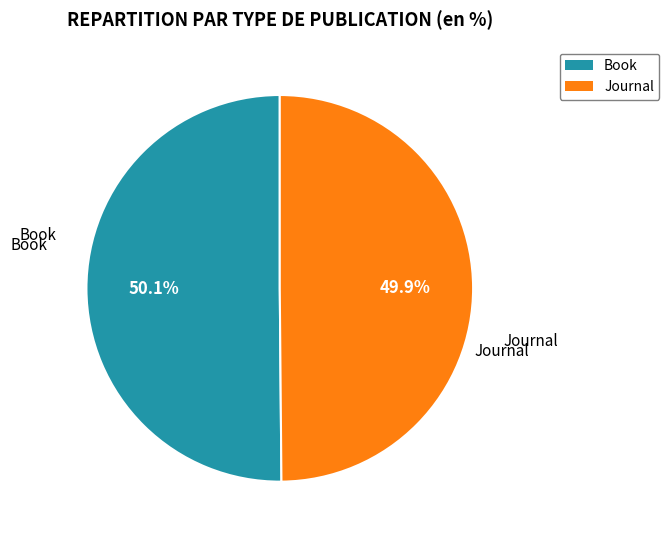

What portion of the pie excludes Journal?

50.1%